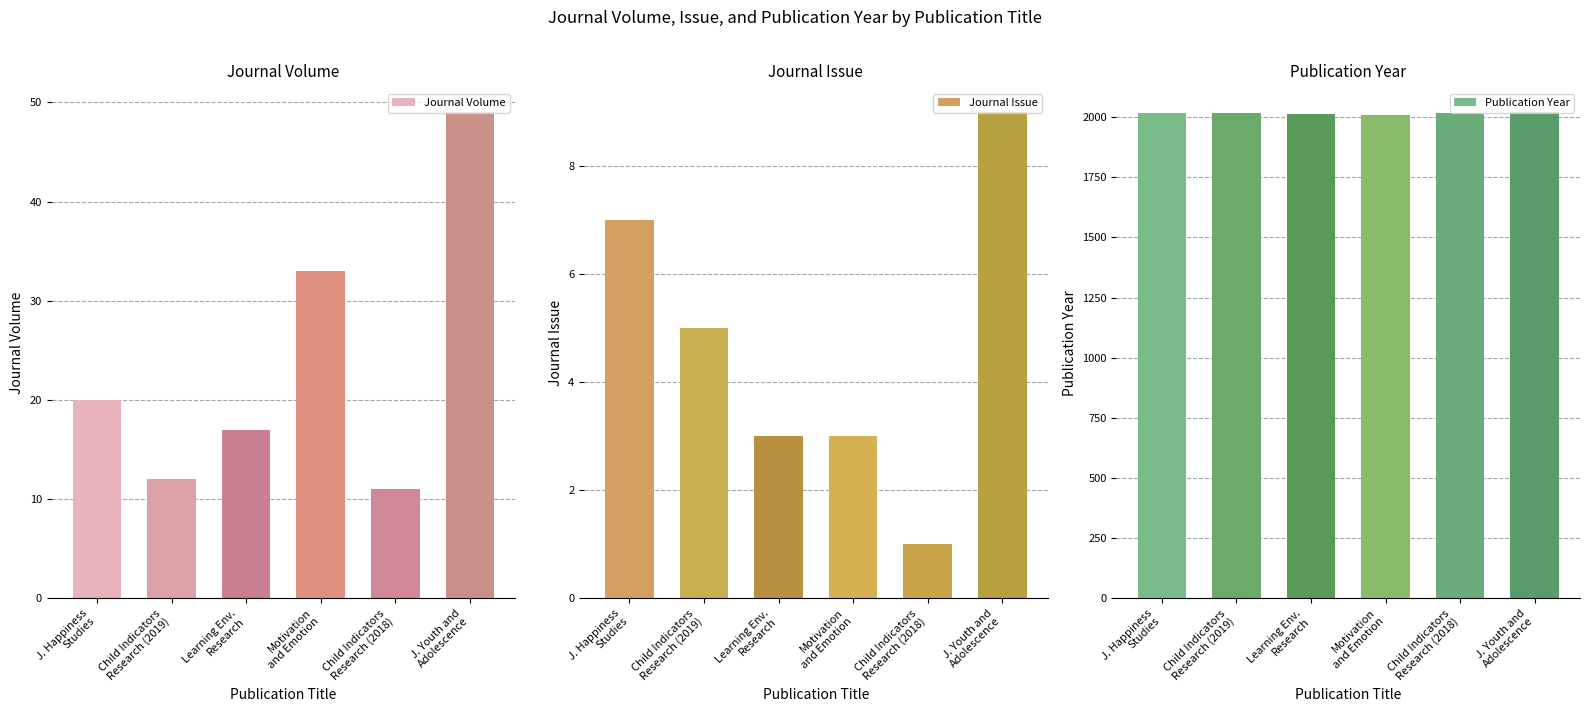

Which series has the largest total across all categories?

Publication Year